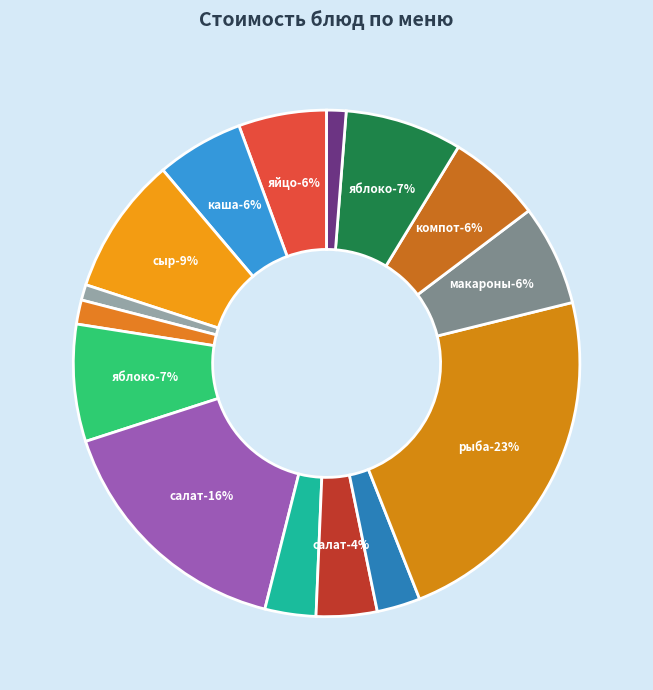

Which has a higher value, вафли or яйцо отварное?

яйцо отварное